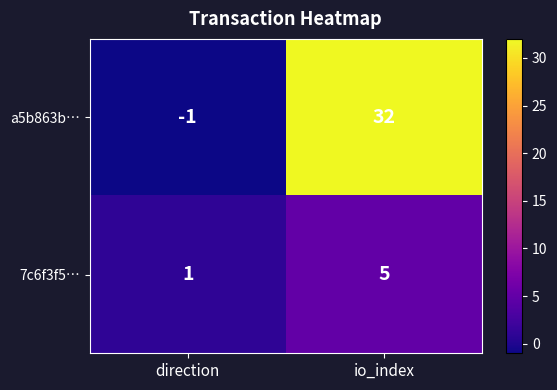

What is the spread (max minus min) of values at io_index?

27